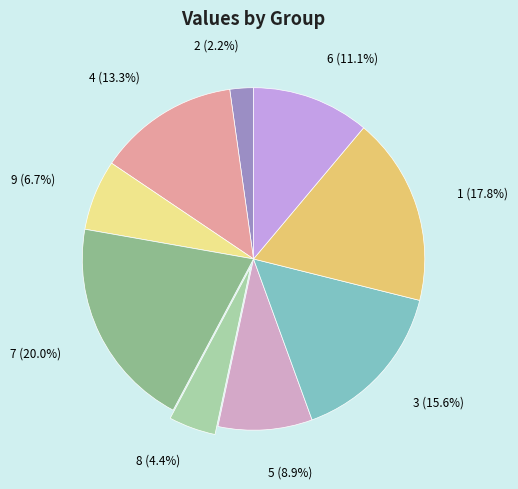

Is the sum of 8 and 6 greater than half?

No